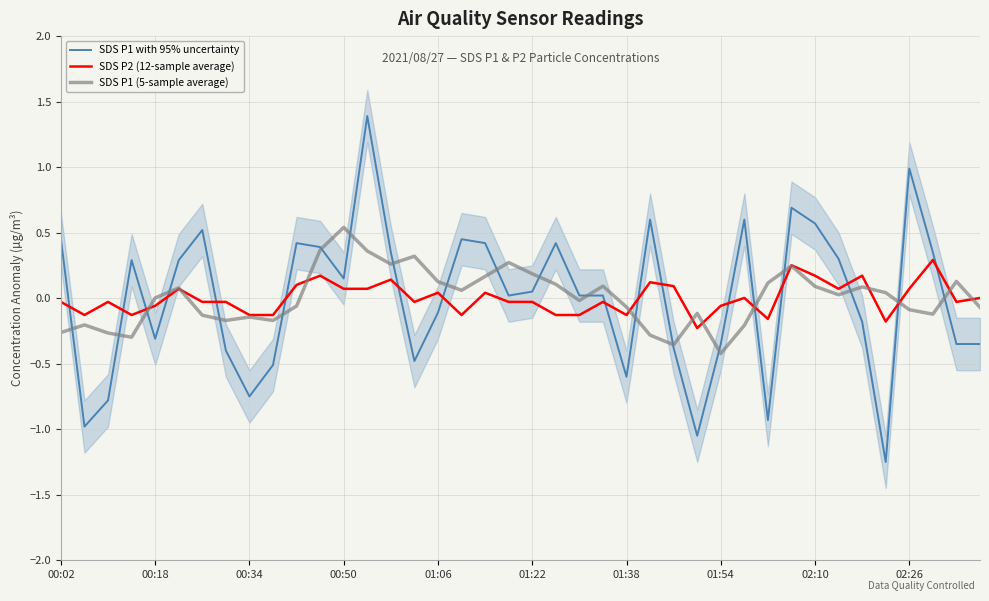

The SDS P1 with 95% uncertainty series shows -0.7 at 27. True or false?

False